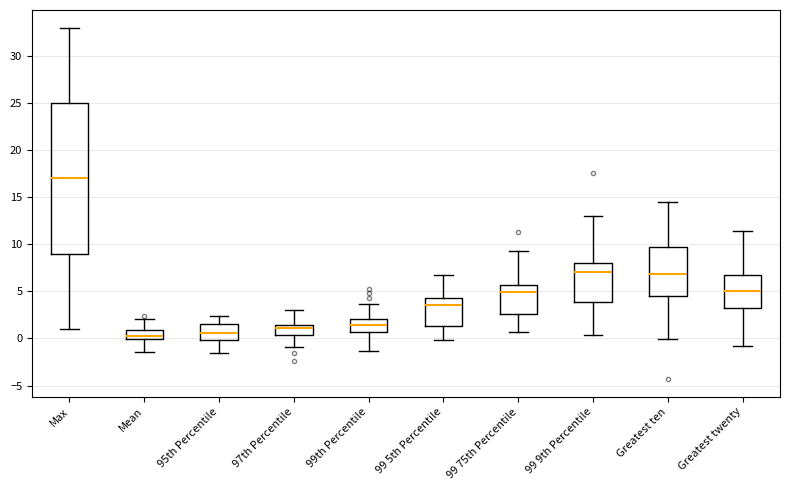

Reading left to right, transcribe this box plot: for each box, give where its median line is, the range the box spans, and where its two whiskers end, as read against the y-axis. The values are not printed on the chart, so give them approximately, as read against the axis.

Max: median 17.0, box 9.0 to 25.0, whiskers 1.0 to 33.0
Mean: median 0.5, box 0.0 to 1.0, whiskers -1.5 to 2.0
95th Percentile: median 0.5, box 0.0 to 1.5, whiskers -1.5 to 2.5
97th Percentile: median 1.0, box 0.5 to 1.5, whiskers -1.0 to 3.0
99th Percentile: median 1.5, box 0.5 to 2.0, whiskers -1.5 to 3.5
99 5th Percentile: median 3.5, box 1.5 to 4.5, whiskers 0.0 to 6.5
99 75th Percentile: median 5.0, box 2.5 to 5.5, whiskers 0.5 to 9.0
99 9th Percentile: median 7.0, box 4.0 to 8.0, whiskers 0.5 to 13.0
Greatest ten: median 7.0, box 4.5 to 9.5, whiskers 0.0 to 14.5
Greatest twenty: median 5.0, box 3.0 to 7.0, whiskers -1.0 to 11.5